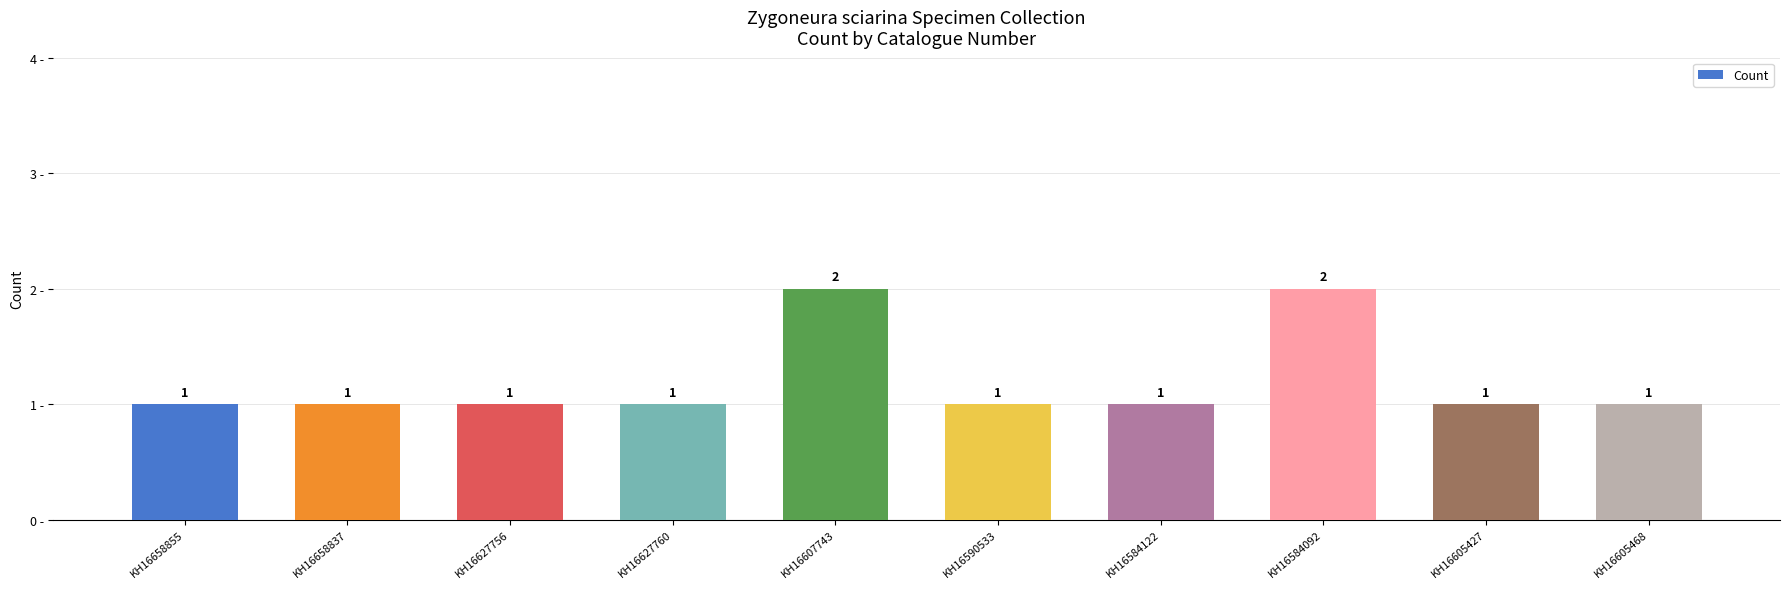

The value at KH16605427 is 1. True or false?

True